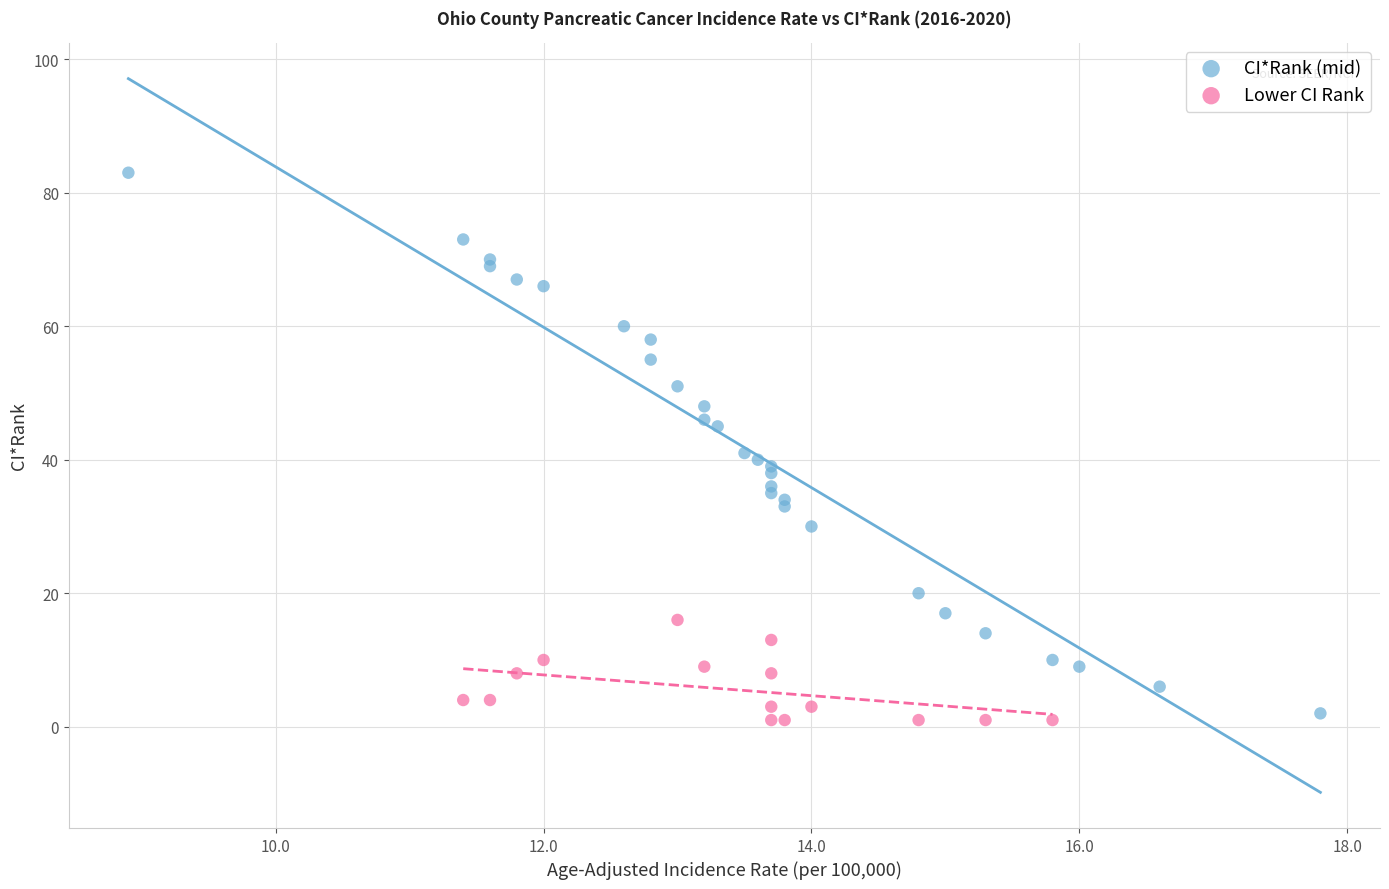

What are all the series names shown in the legend?

CI*Rank (mid), Lower CI Rank